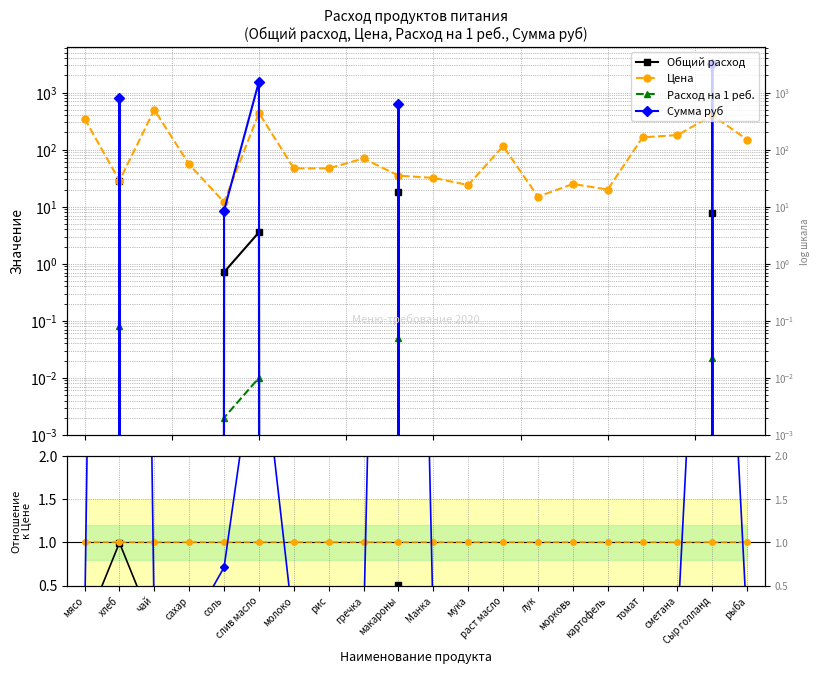

Does the chart display data point markers on the line(s)?

Yes